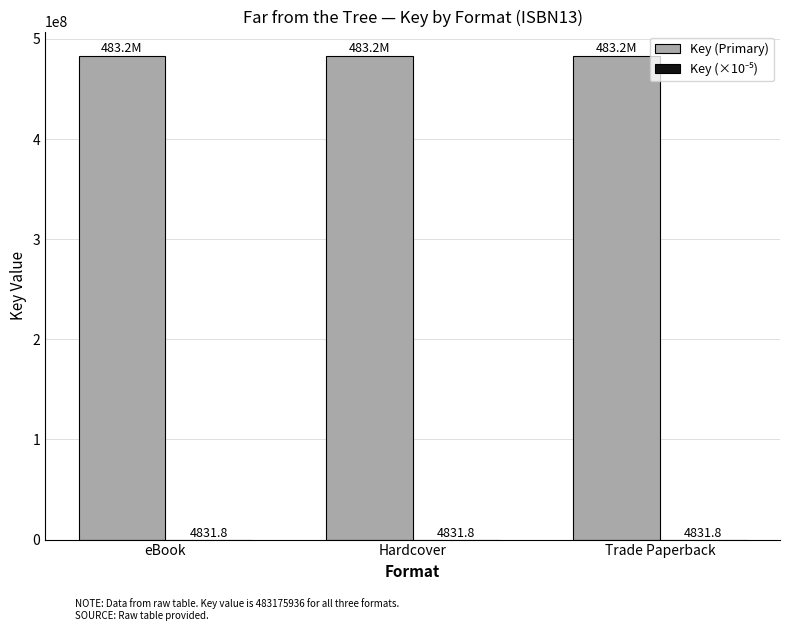

Which series has the largest total across all categories?

Key (Primary)